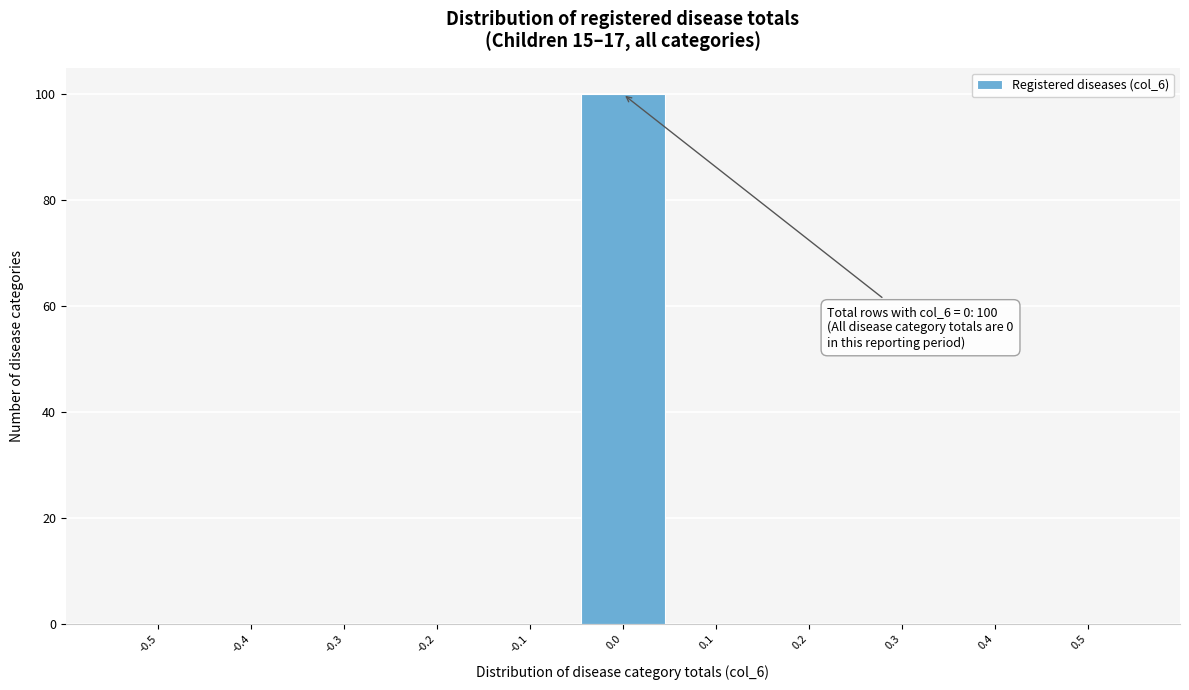

Reading left to right, what are all the values shown in this chart?

-0.5=0	-0.4=0	-0.3=0	-0.2=0	-0.1=0	0.0=100	0.1=0	0.2=0	0.3=0	0.4=0	0.5=0